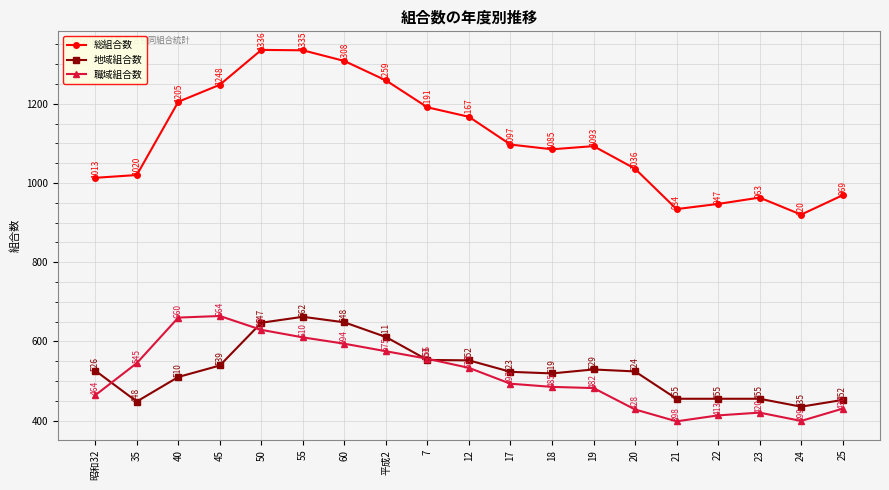

At 35, list the series in order from largest to smallest.

総組合数, 職域組合数, 地域組合数